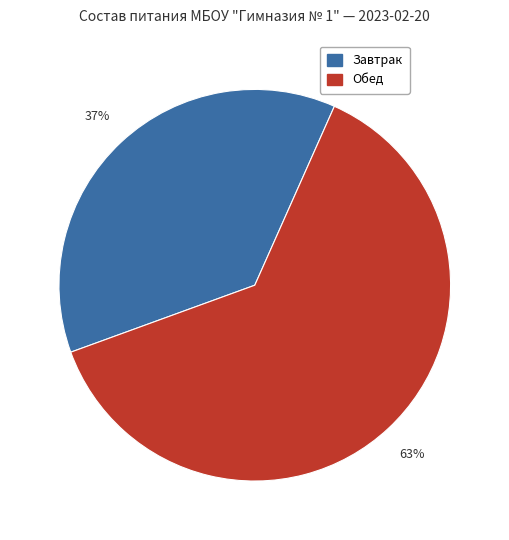

Does any single category account for the majority?

Yes